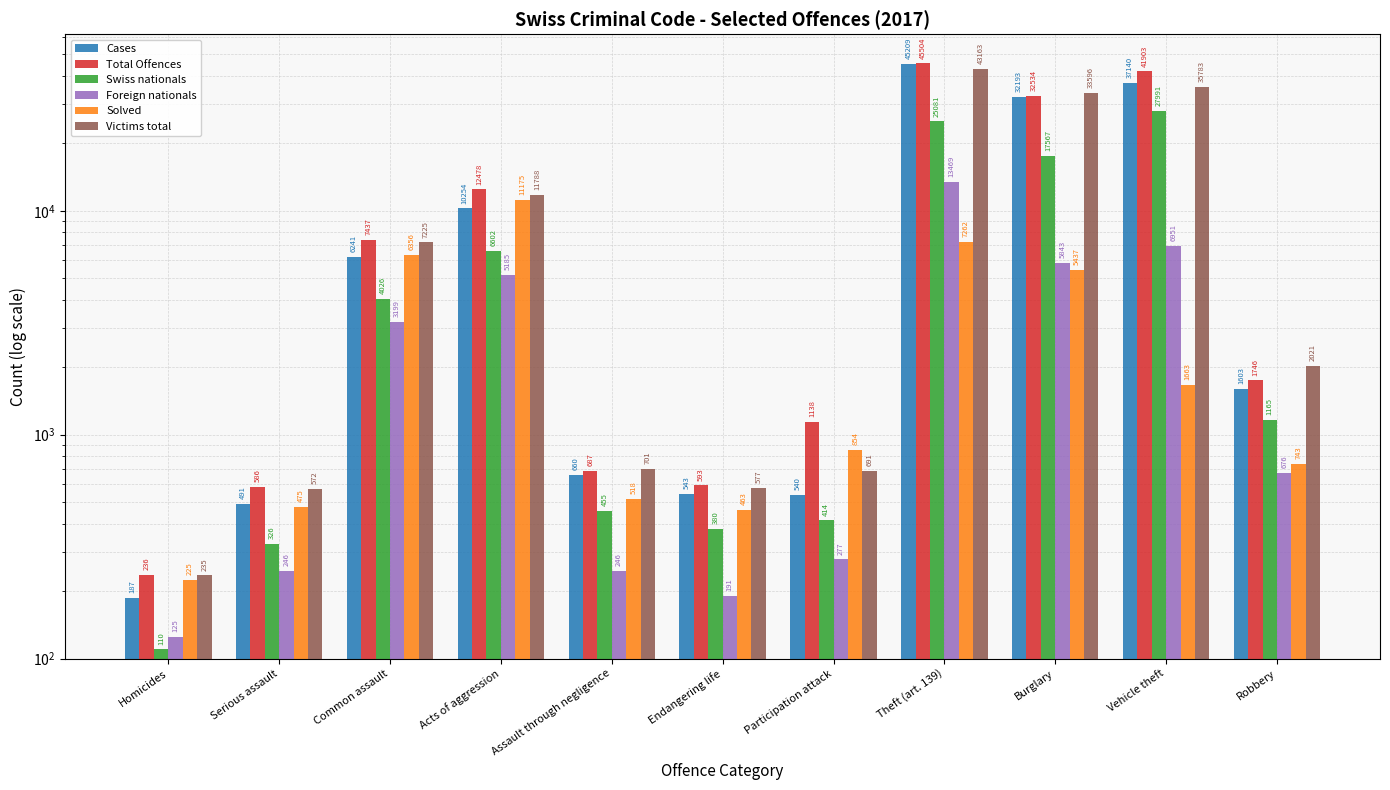

What are all the series names shown in the legend?

Cases, Total Offences, Swiss nationals, Foreign nationals, Solved, Victims total